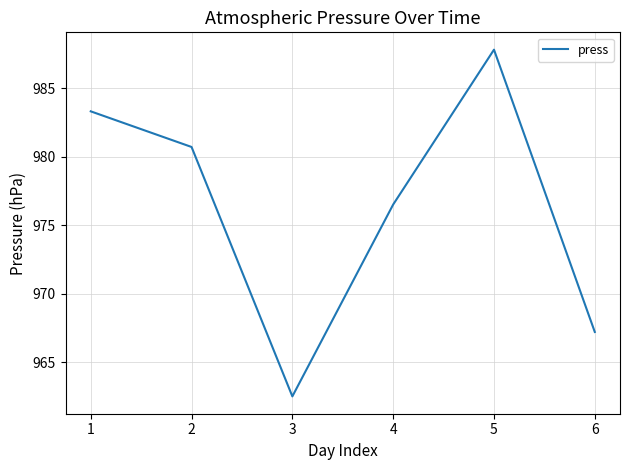

What is the smallest value displayed?

962.5